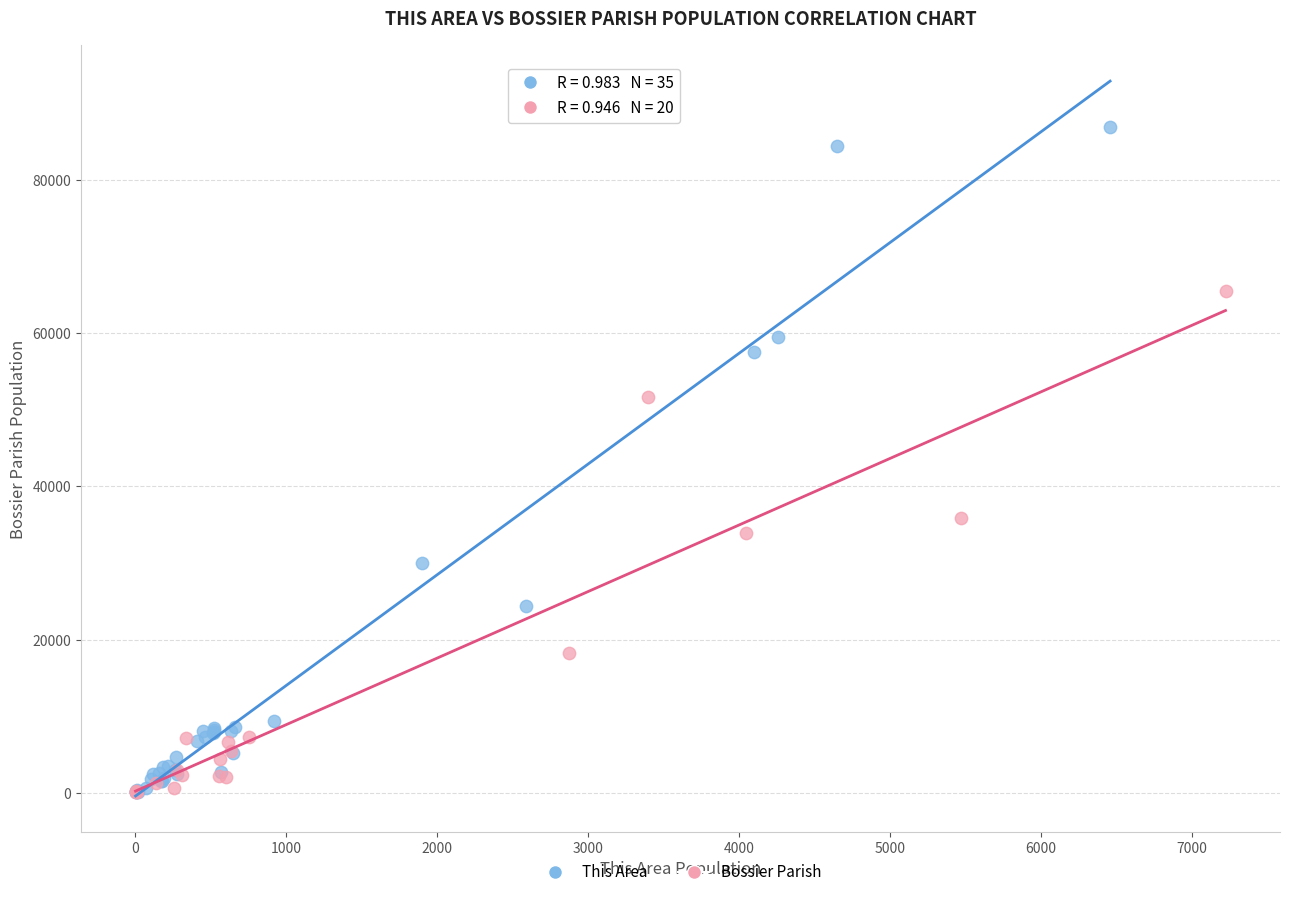

Which series contains the highest Y value?

This Area